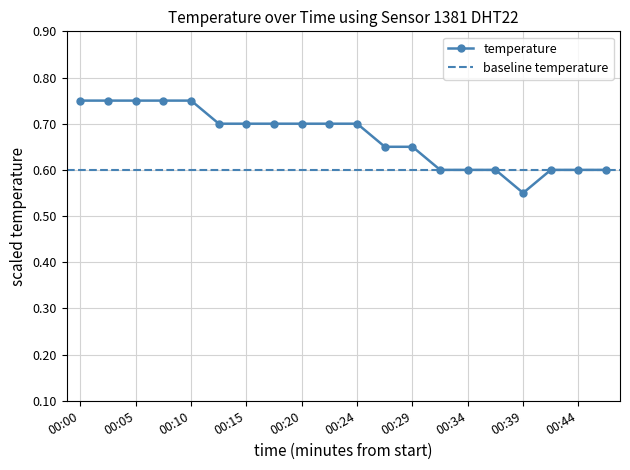

Reading left to right, what are all the values shown in this chart?

00:00=0.8	00:02=0.8	00:05=0.8	00:07=0.8	00:10=0.8	00:12=0.7	00:15=0.7	00:17=0.7	00:20=0.7	00:22=0.7	00:24=0.7	00:27=0.7	00:29=0.7	00:32=0.6	00:34=0.6	00:37=0.6	00:39=0.5	00:42=0.6	00:44=0.6	00:47=0.6